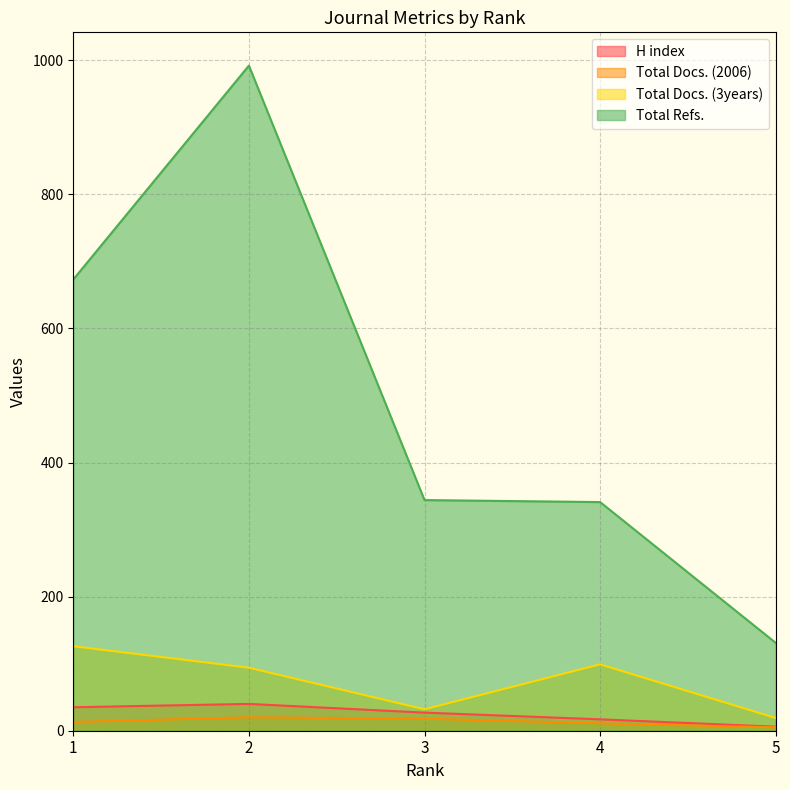

What is the value of the H index point at the 5th from the left?

6